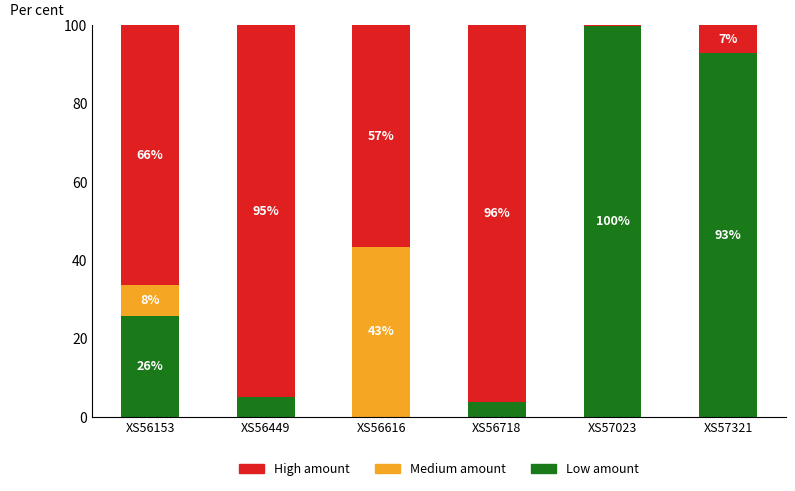

Which series has the largest total across all categories?

High amount